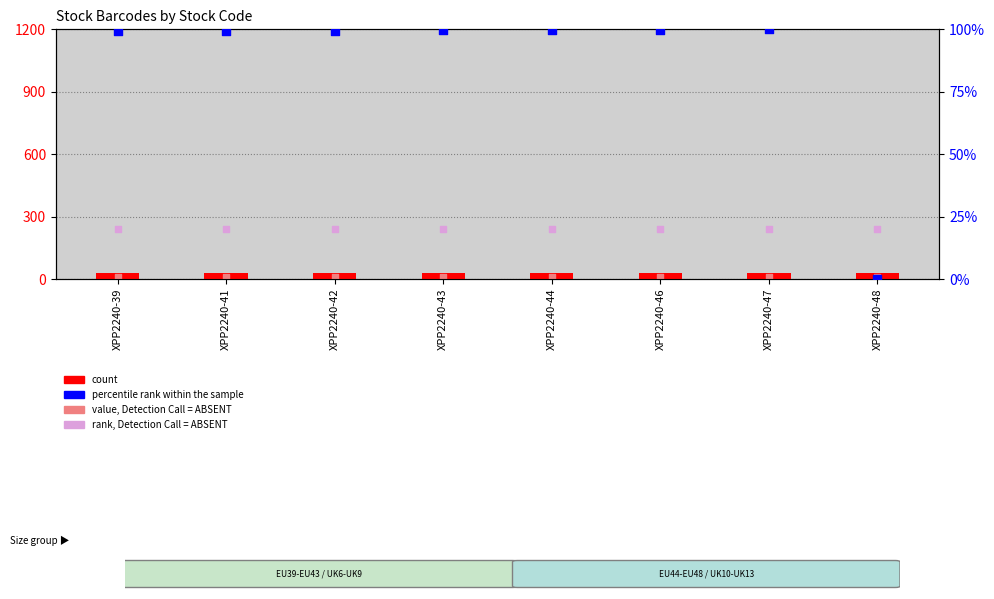

Which series reaches the minimum Y coordinate?

percentile rank within the sample